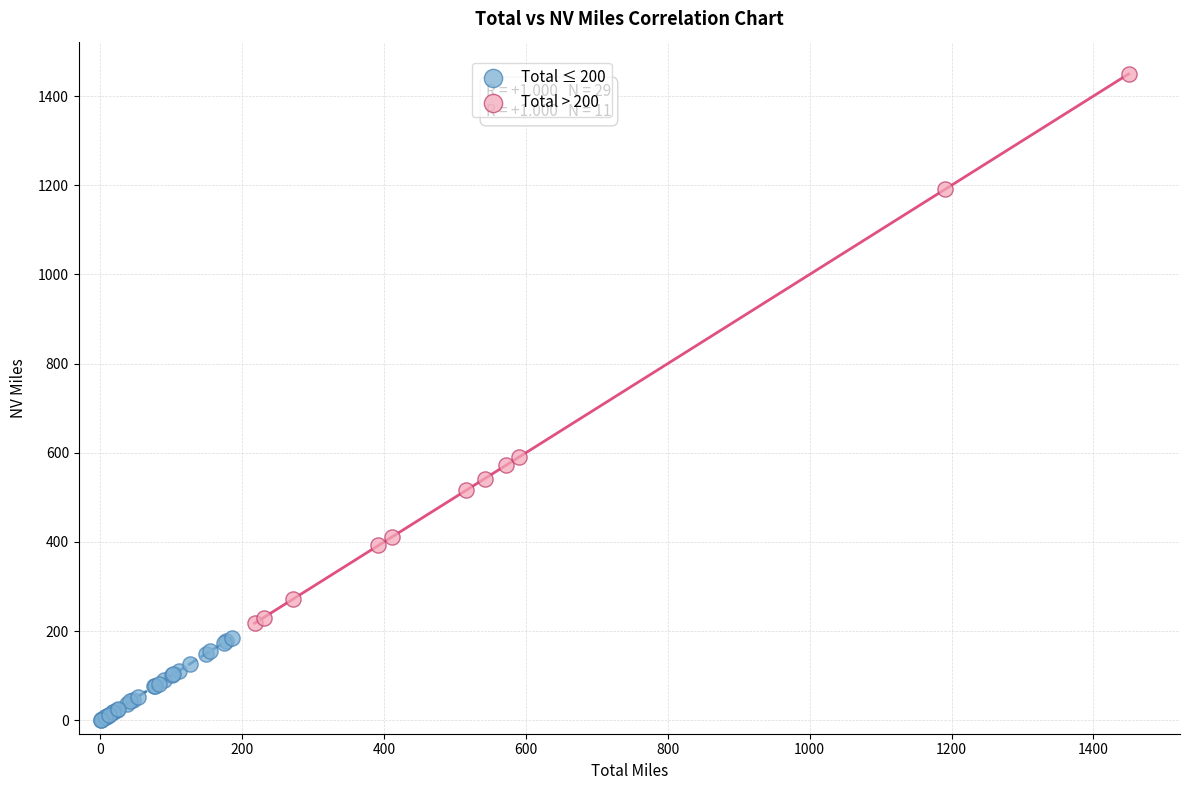

Which series has the largest Y range (max minus min)?

Total > 200